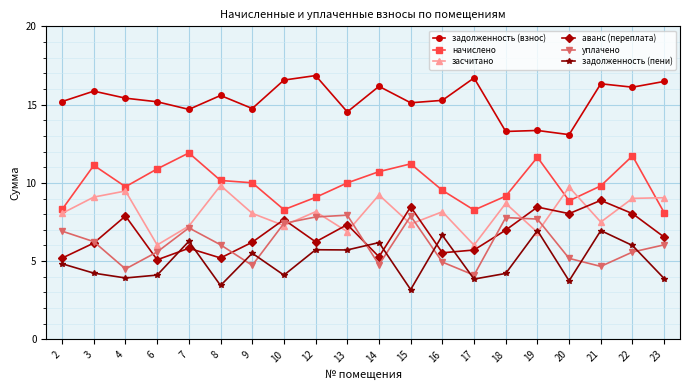

At which category does засчитано reach its first local valley?

6